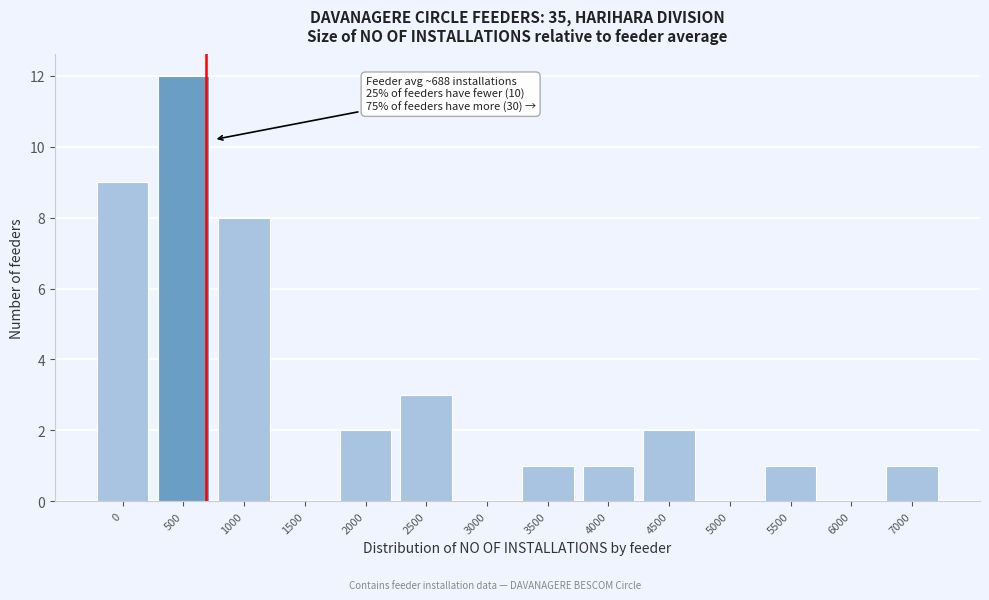

Reading right to left, what are all the values shown in this chart?

7000=1	6000=0	5500=1	5000=0	4500=2	4000=1	3500=1	3000=0	2500=3	2000=2	1500=0	1000=8	500=12	0=9